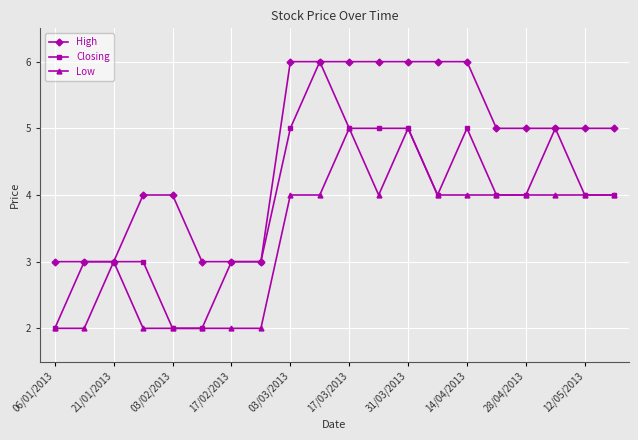

Rank the series by their average value, from lowest to highest.

Low, Closing, High